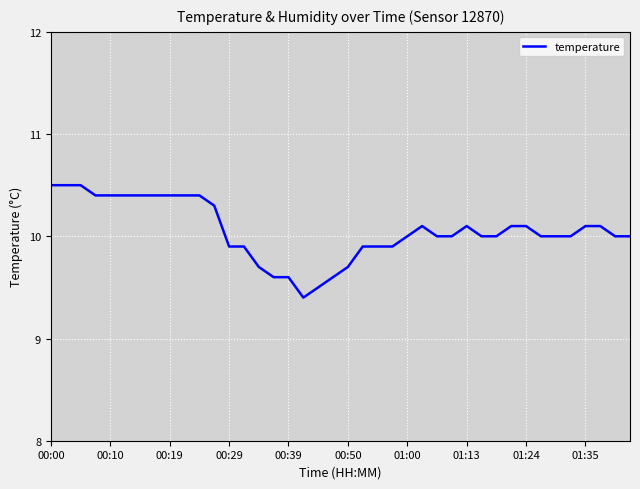

What is the difference between the maximum and minimum values?

1.1